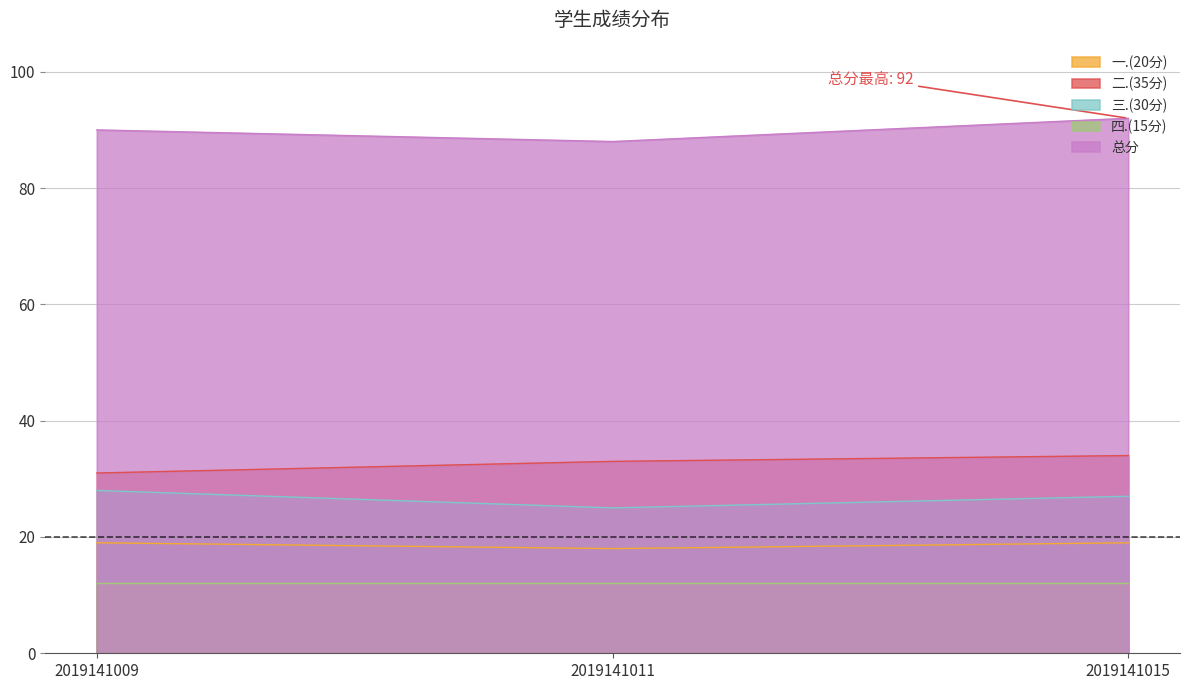

What is the total value across all series at 2019141015?

184